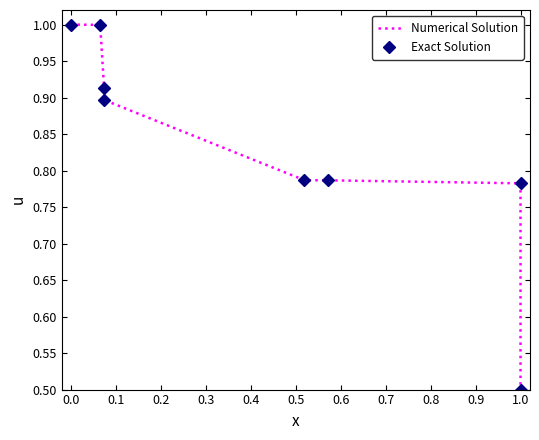

True or false: Exact Solution and Numerical Solution cross at least once.

False